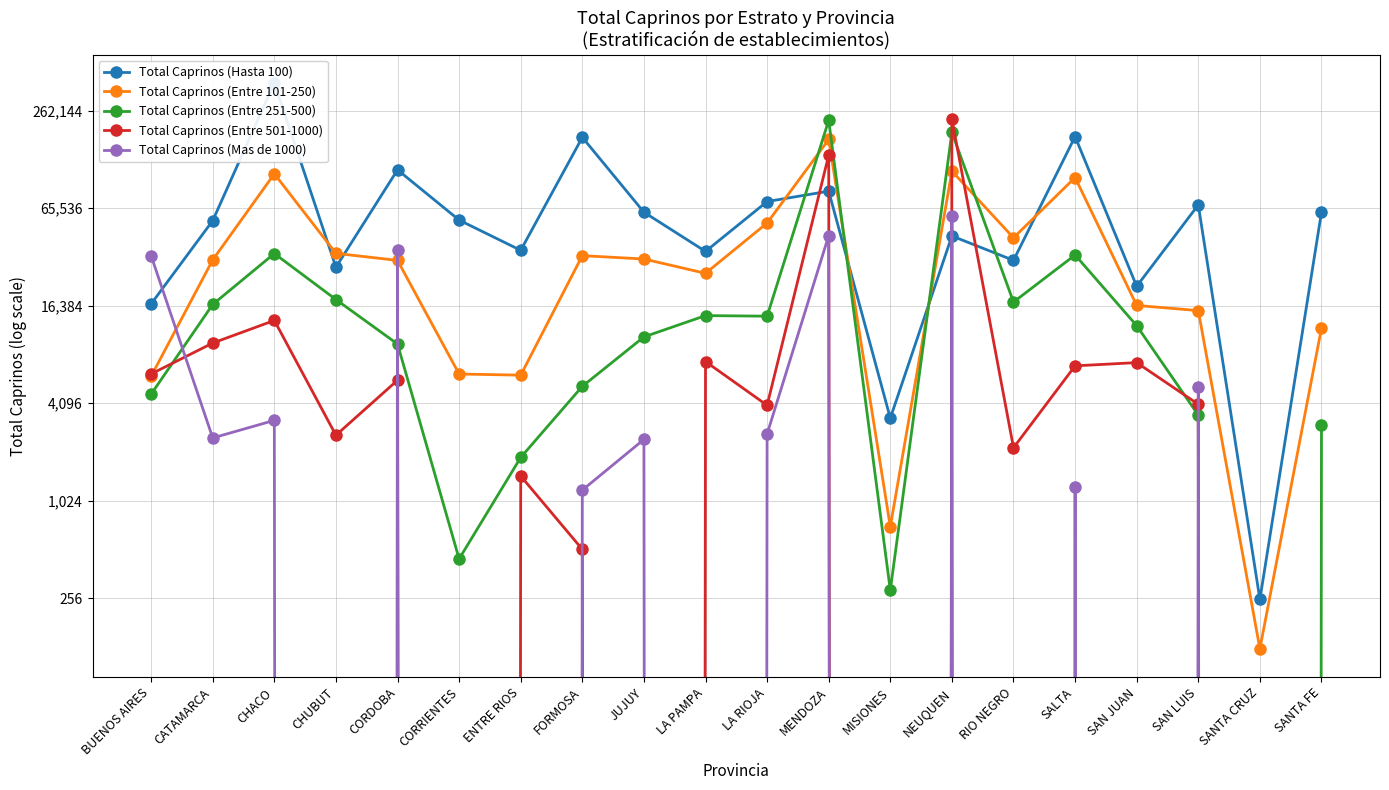

Where is the first local maximum for Total Caprinos (Hasta 100)?

CHACO